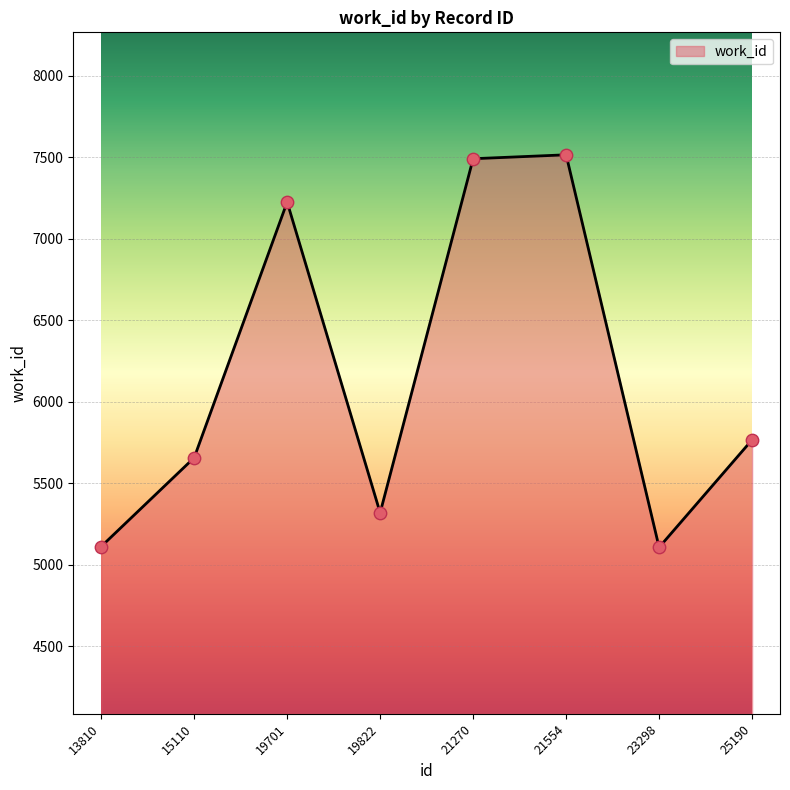

Approximately how many times larger is the value at 19701 compared to 15110?

1.3